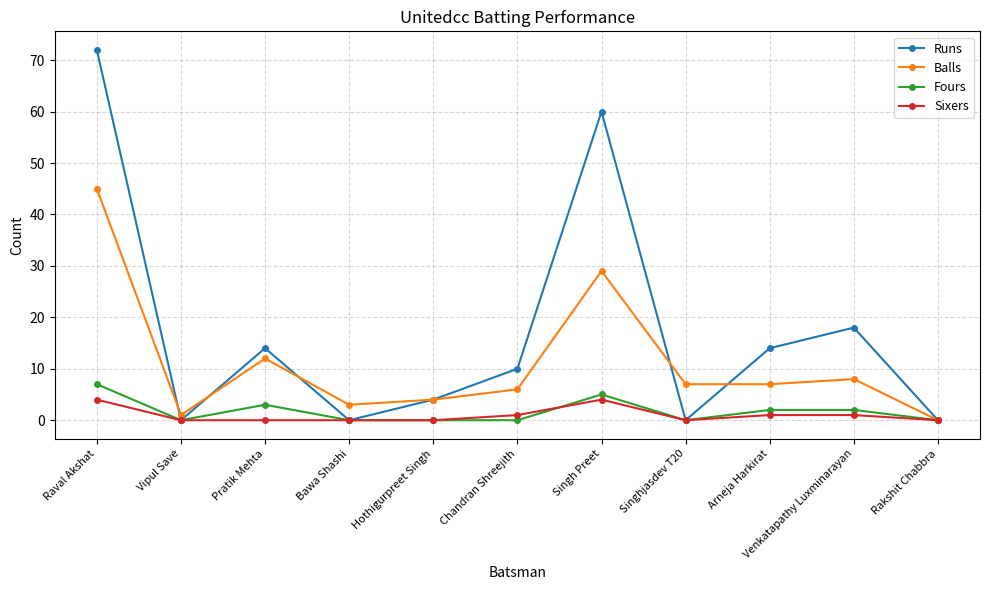

True or false: Sixers has a value of 0 at Singhjasdev T20.

True